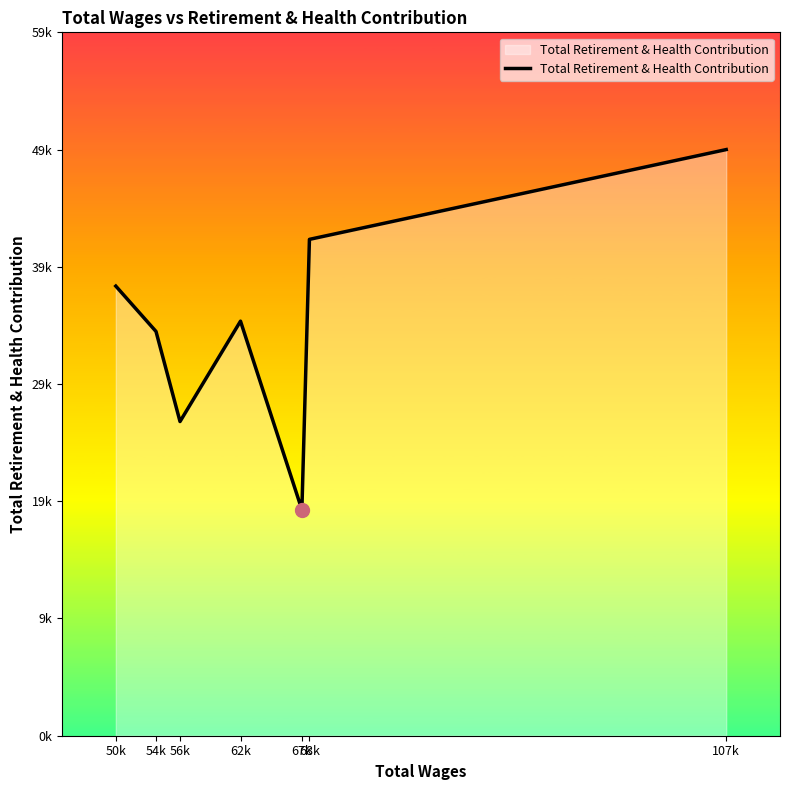

Which category has the highest value across all series?

107k